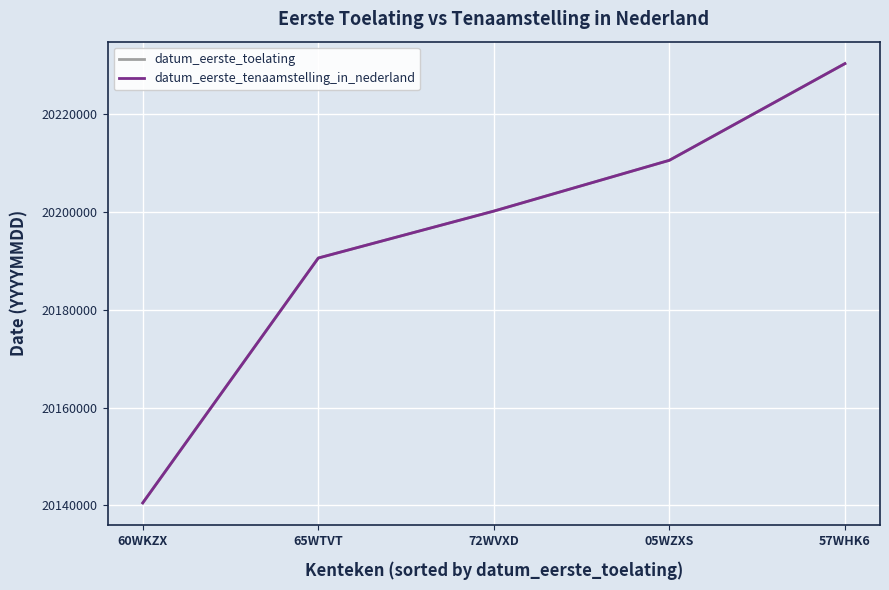

True or false: datum_eerste_tenaamstelling_in_nederland and datum_eerste_toelating intersect in this chart.

False